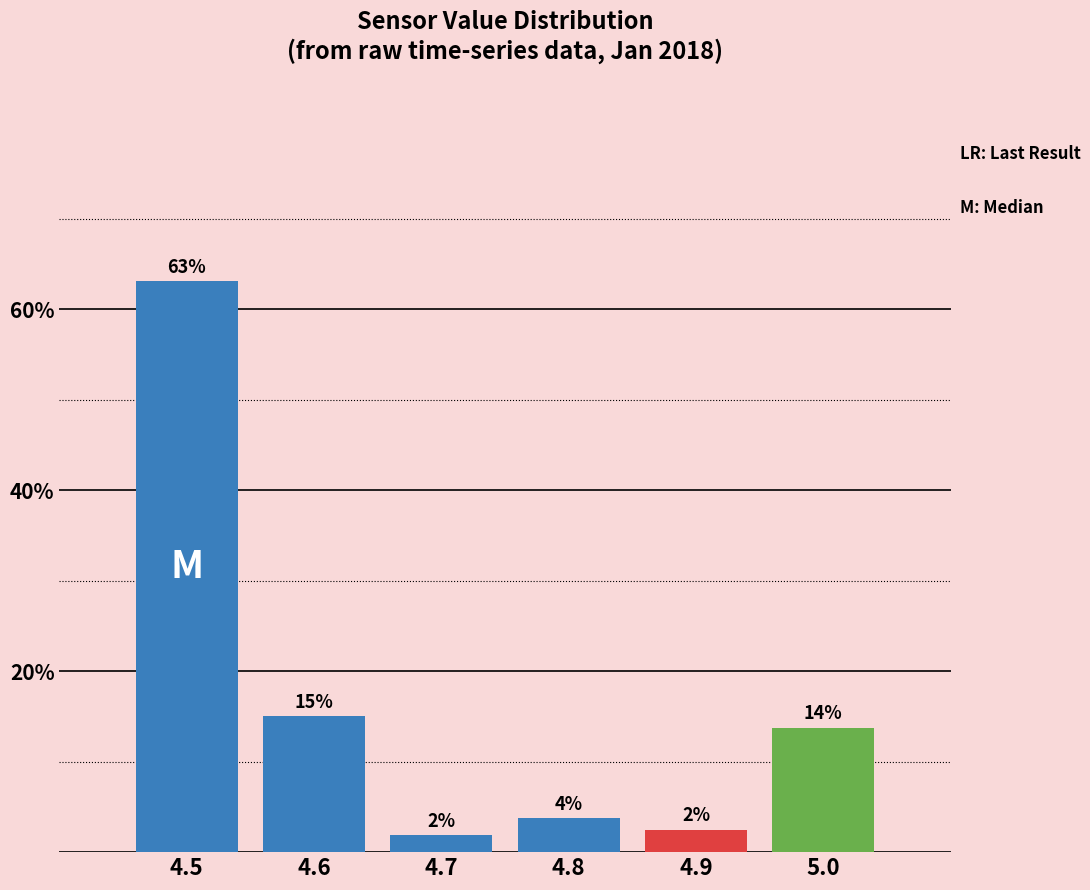

Does the chart contain any negative values?

No